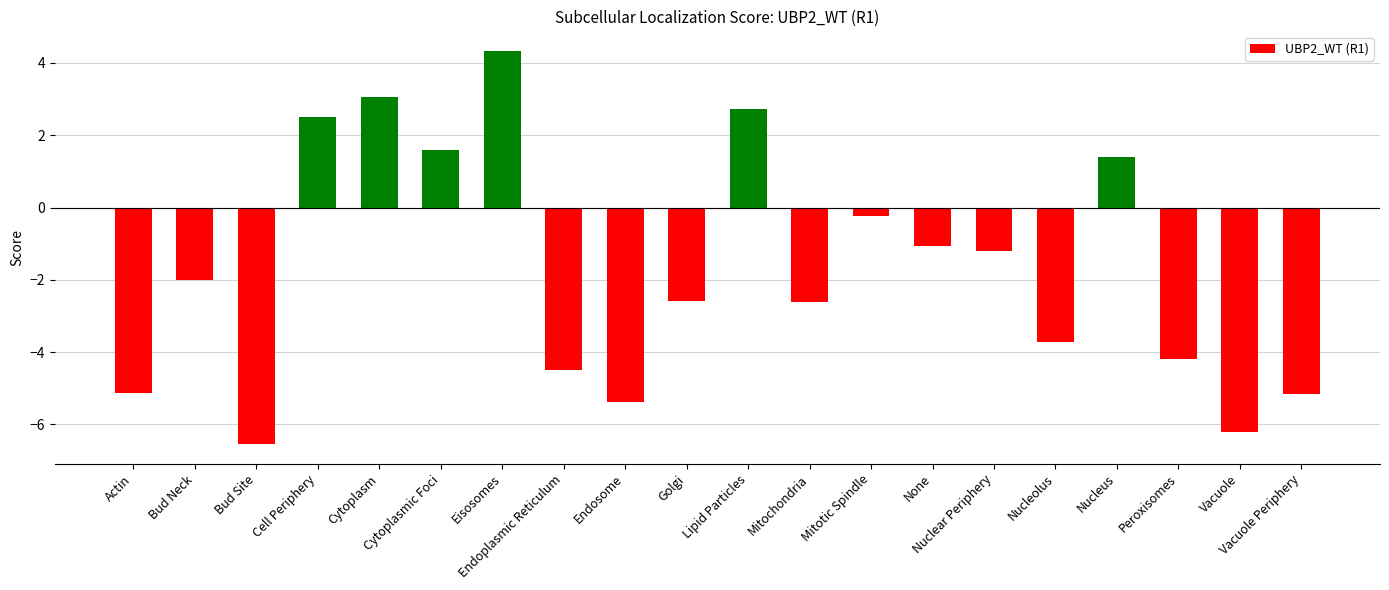

What is the value of the 13th bar from the left?

-0.2